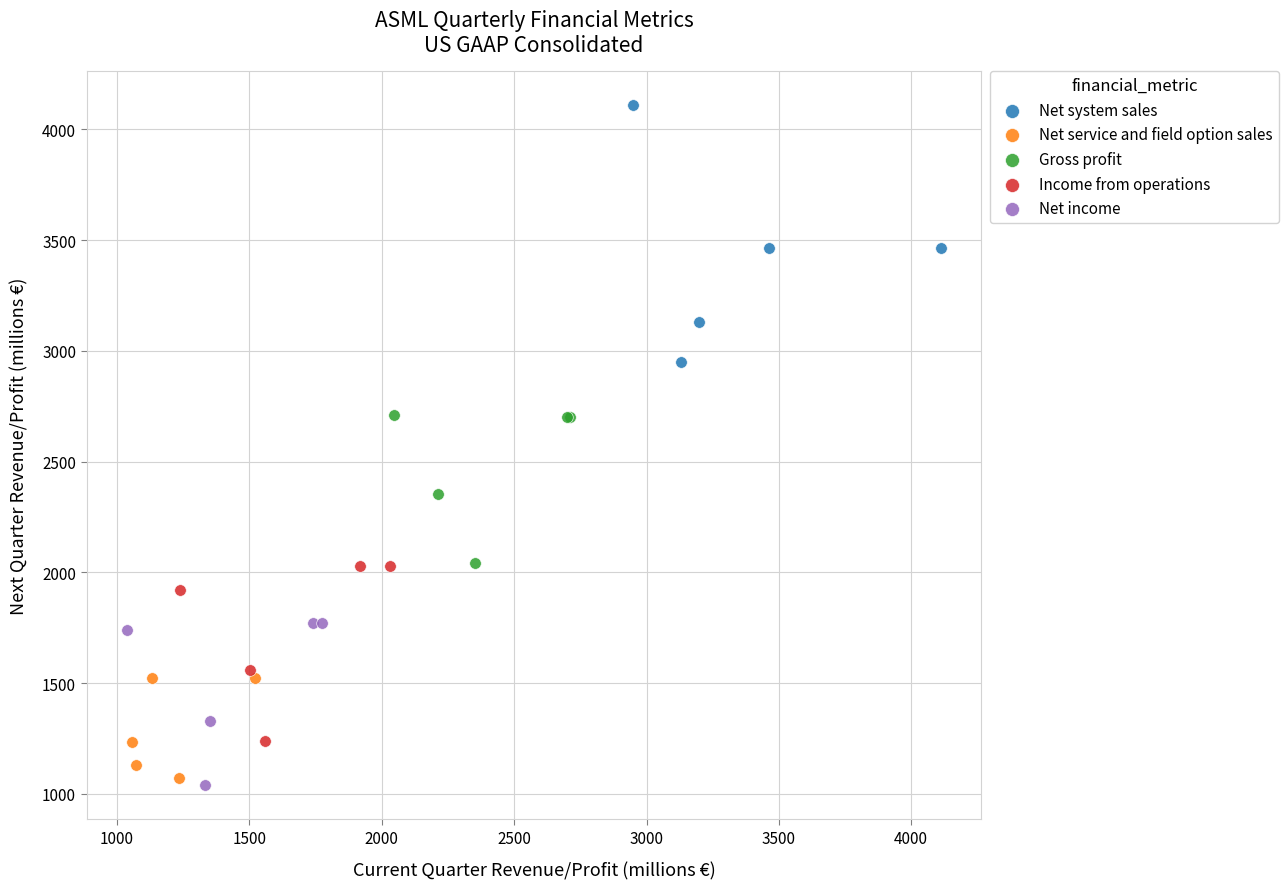

Which series contains the lowest Y value?

Net income